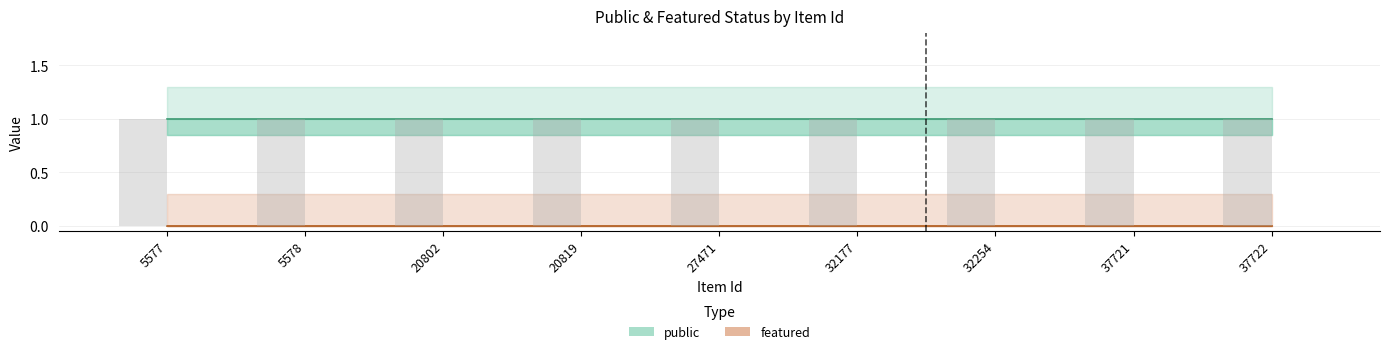

Which category has the lowest value in the featured series?

5577